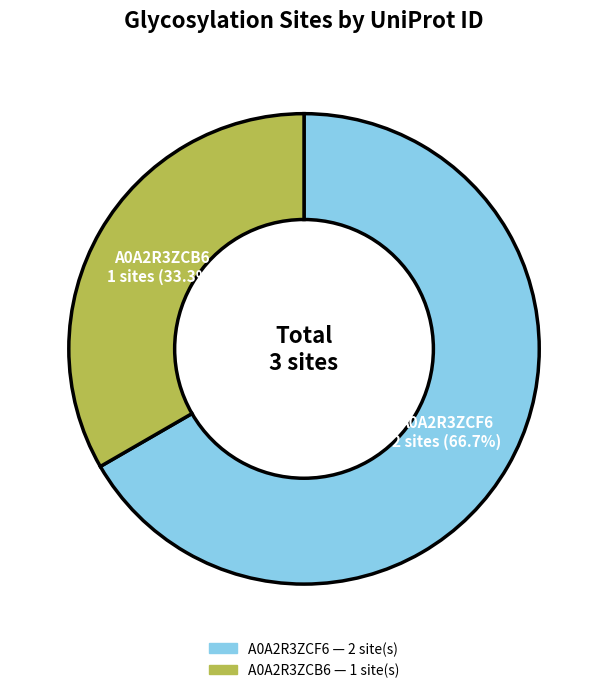

Approximately how many times larger is the value at A0A2R3ZCF6 compared to A0A2R3ZCB6?

2.0